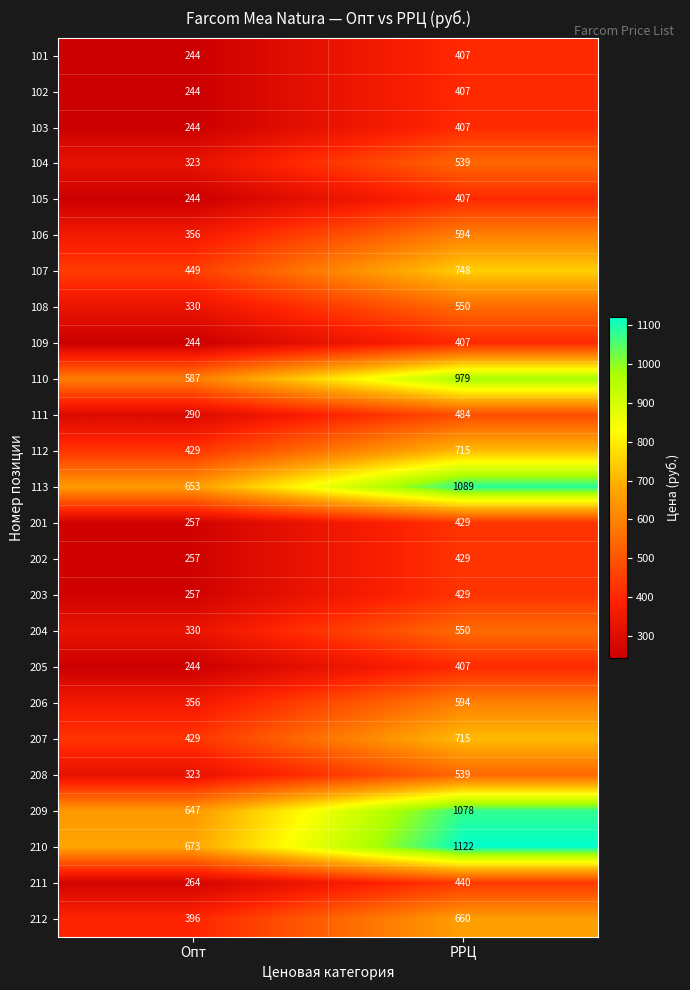

Which label corresponds to the smallest value in the chart?

Опт